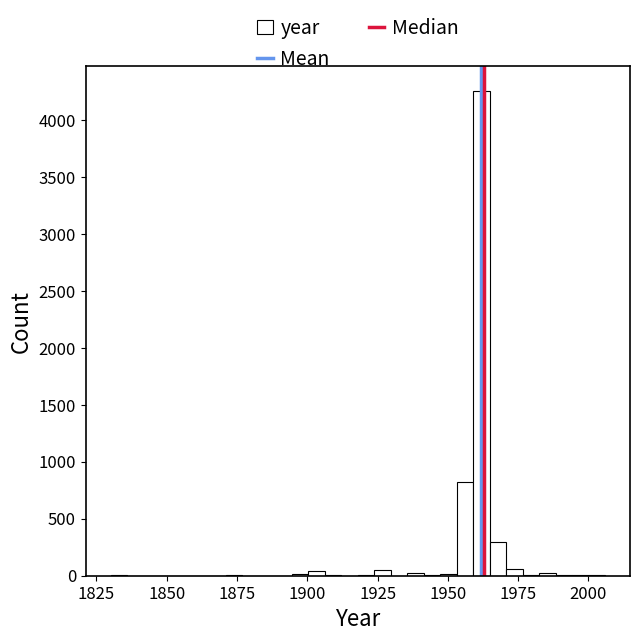

Around what value on the x-axis is the tallest bar? Give the approximate position of its centre, as read against the axis.

1960